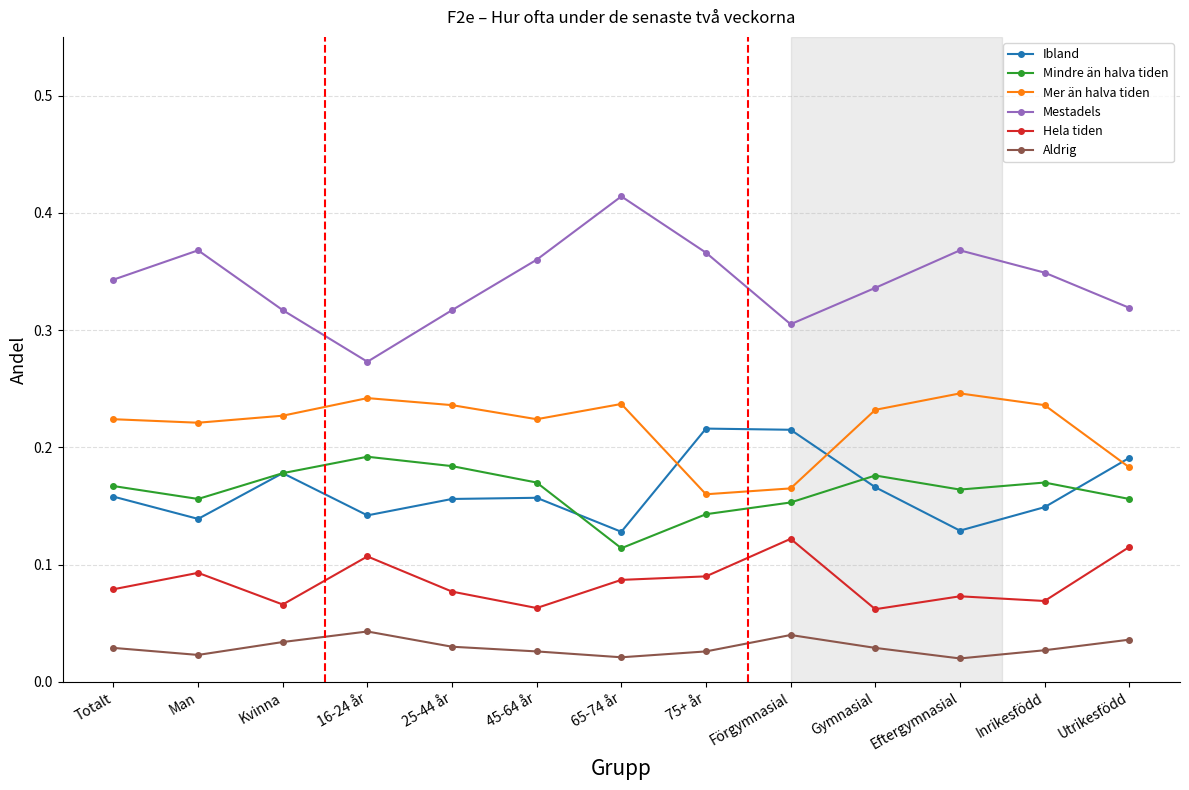

Which series has the largest total across all categories?

Mestadels